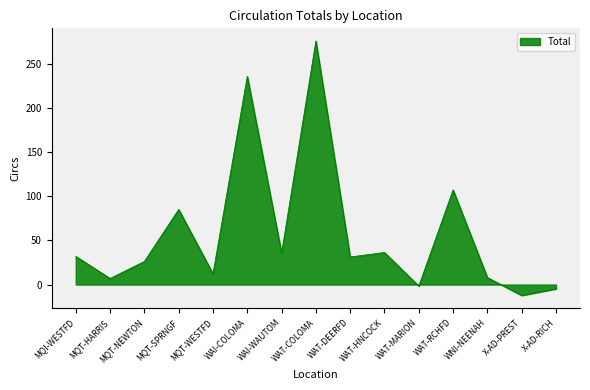

How many negative values are there?

3